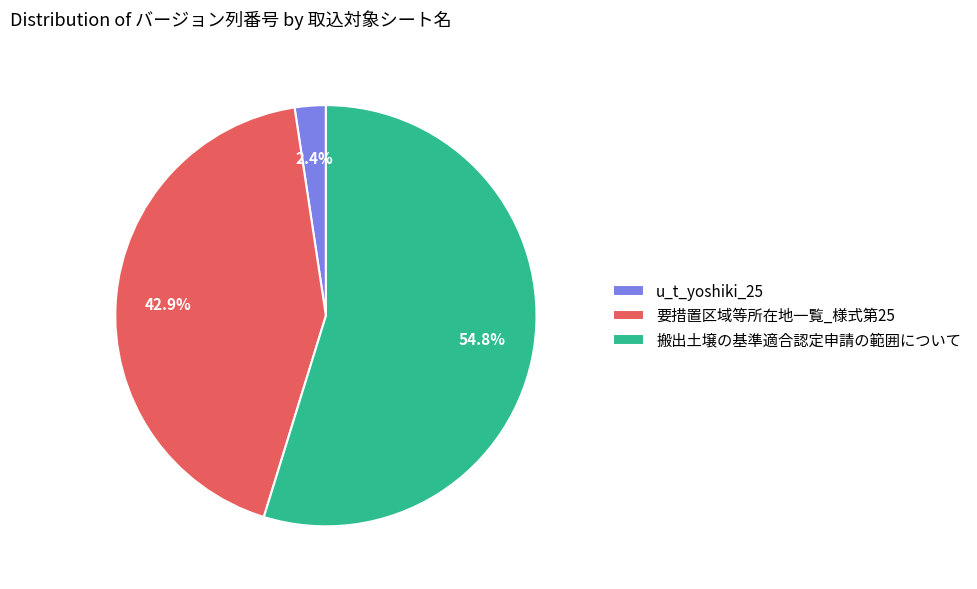

Rank the categories by value from highest to lowest.

搬出土壌の基準適合認定申請の範囲について, 要措置区域等所在地一覧_様式第25, u_t_yoshiki_25